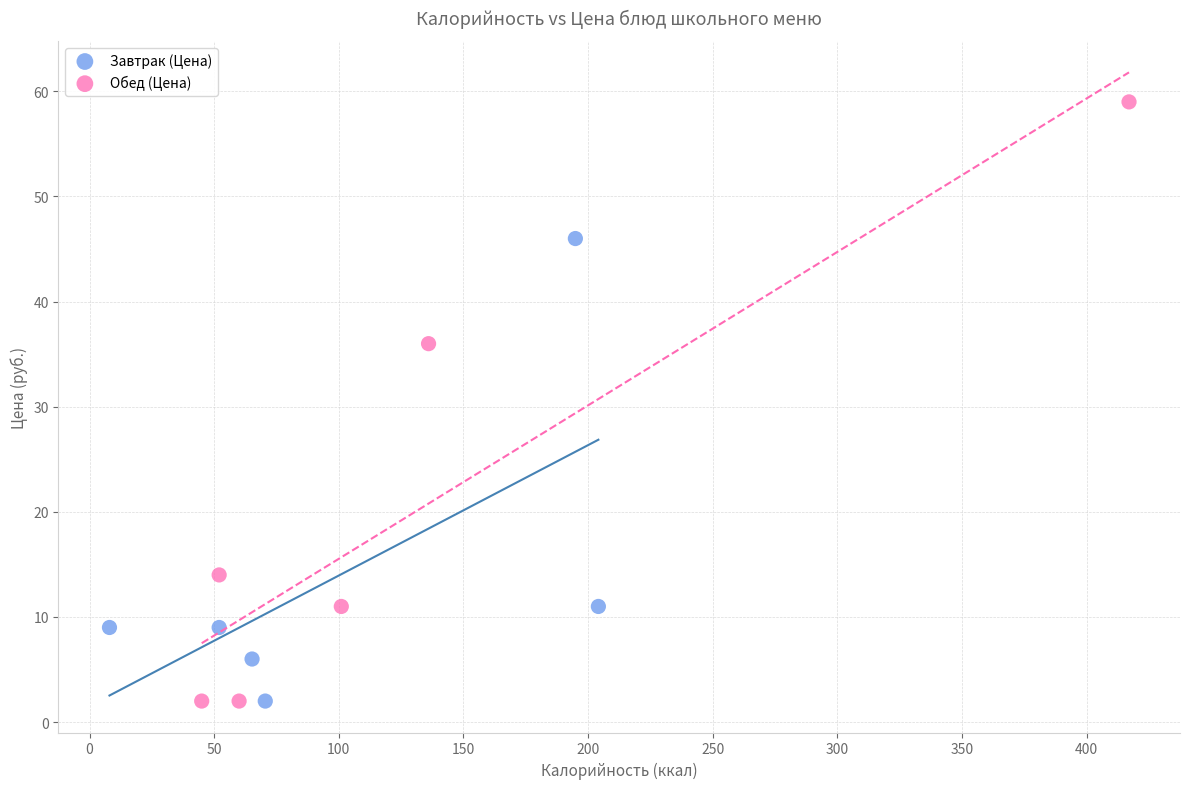

What are all the series names shown in the legend?

Завтрак (Цена), Обед (Цена)